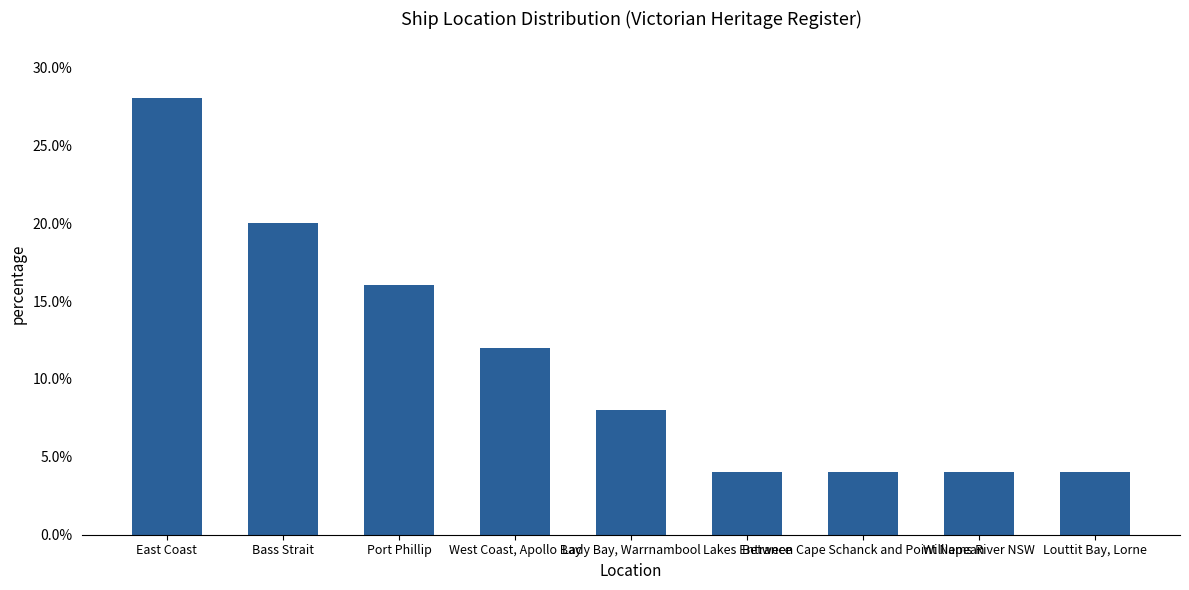

Reading left to right, transcribe all the data shown in this chart.

0.3	0.2	0.2	0.1	0.1	0.0	0.0	0.0	0.0